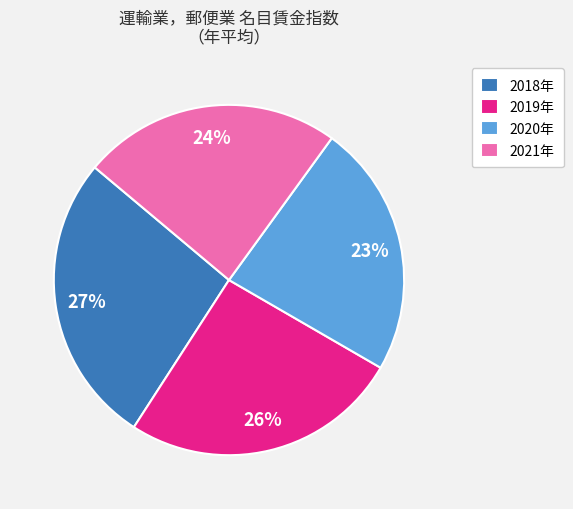

True or false: 2018年 accounts for 33% of the total.

False